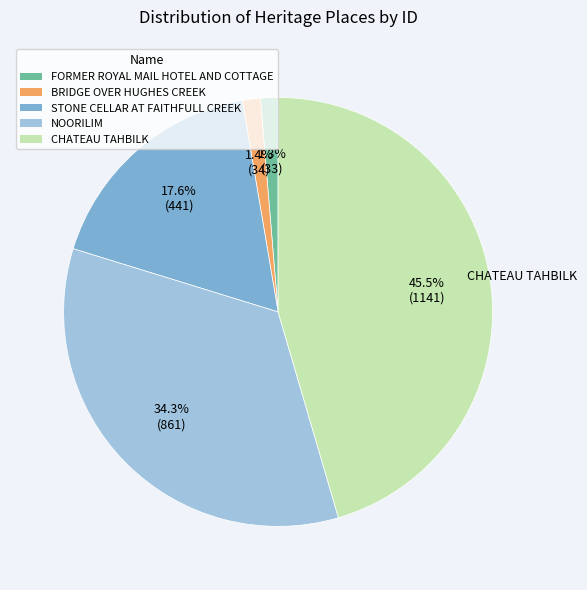

Is it true that NOORILIM is 34% of the pie?

True